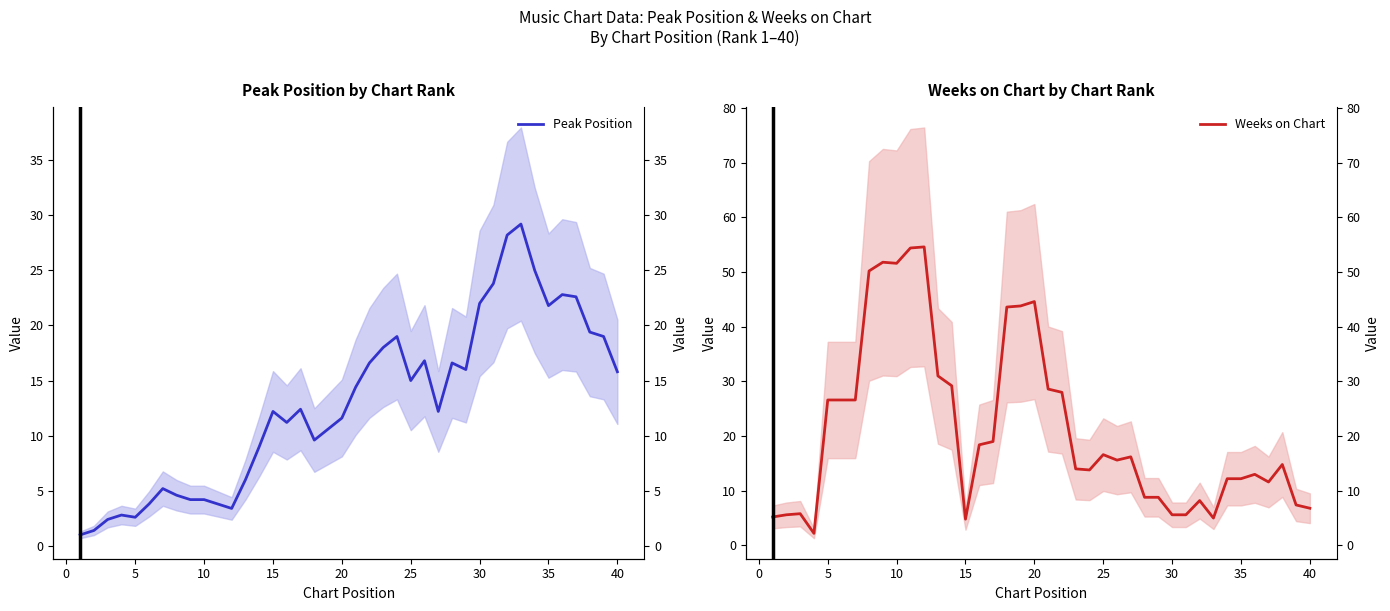

True or false: Peak Position and Weeks on Chart intersect in this chart.

True